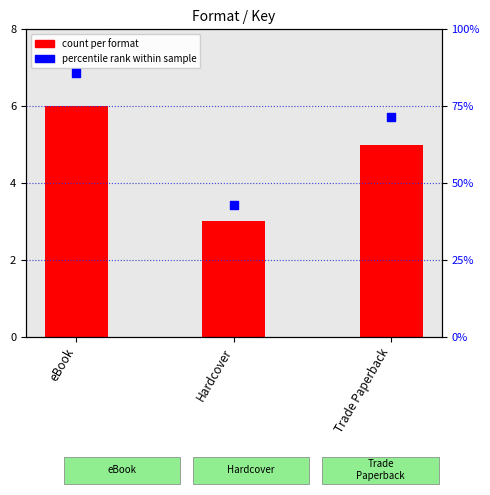

At how many categories does at least one series exceed 12?

3